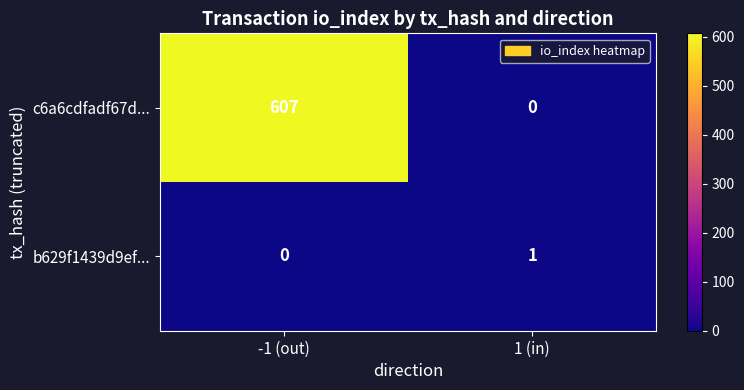

The c6a6cdfadf67d... series shows -187 at 1 (in). True or false?

False